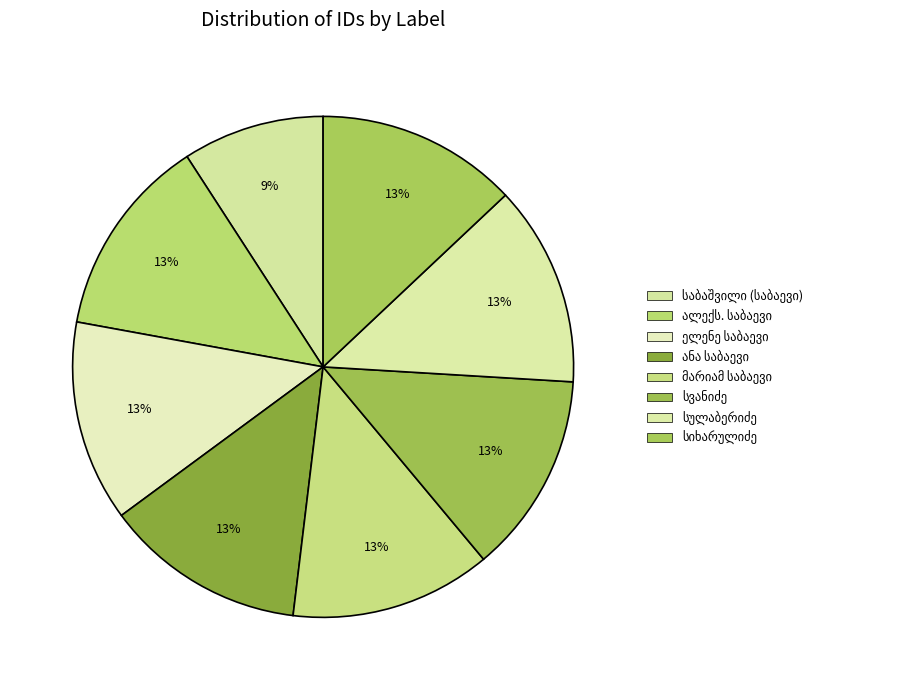

To the nearest percent, what is the combined percentage of მარიამ ნიკოლოზის ასული საბაევი and ირაკლი სიხარულიძე?

26%